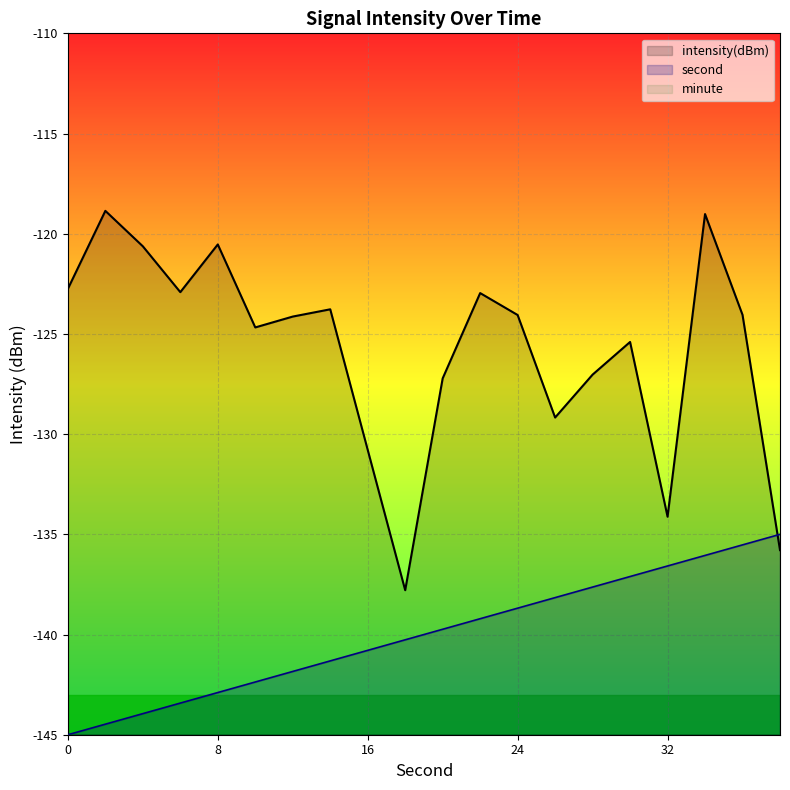

The intensity(dBm) series shows -68.2 at 8. True or false?

False